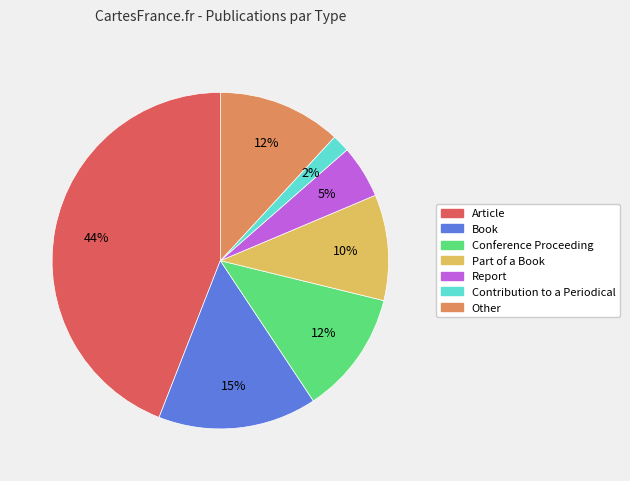

Combined, do Part of a Book and Other account for over 50%?

No